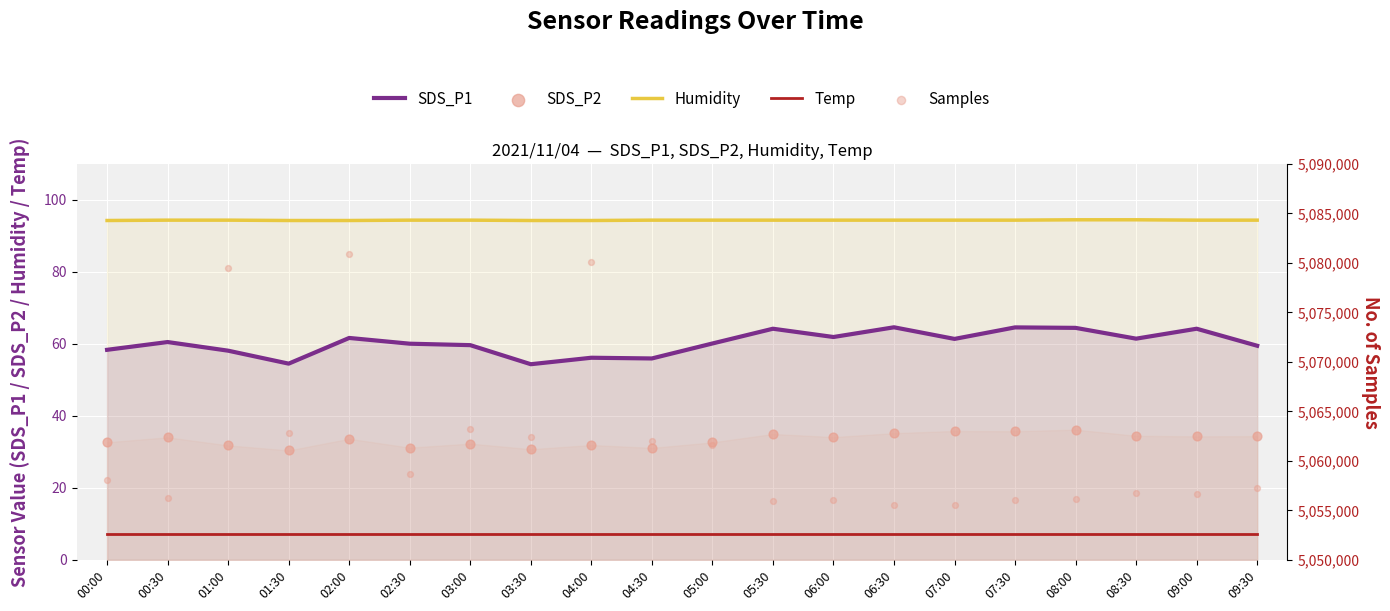

What is the total value across all series at 07:30?

5056283.9